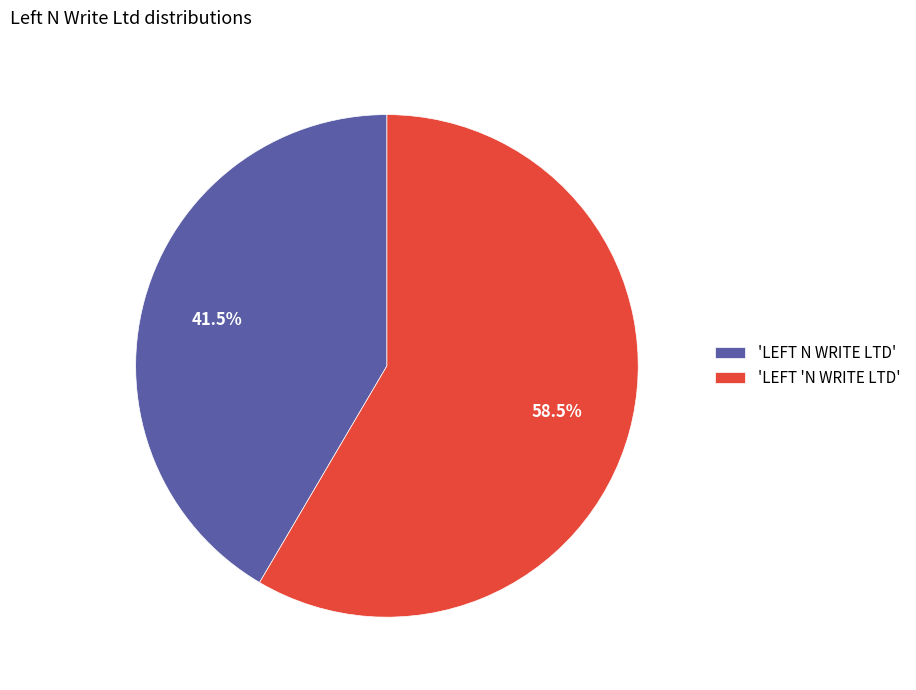

Which category has the smallest portion of the pie?

'LEFT N WRITE LTD'